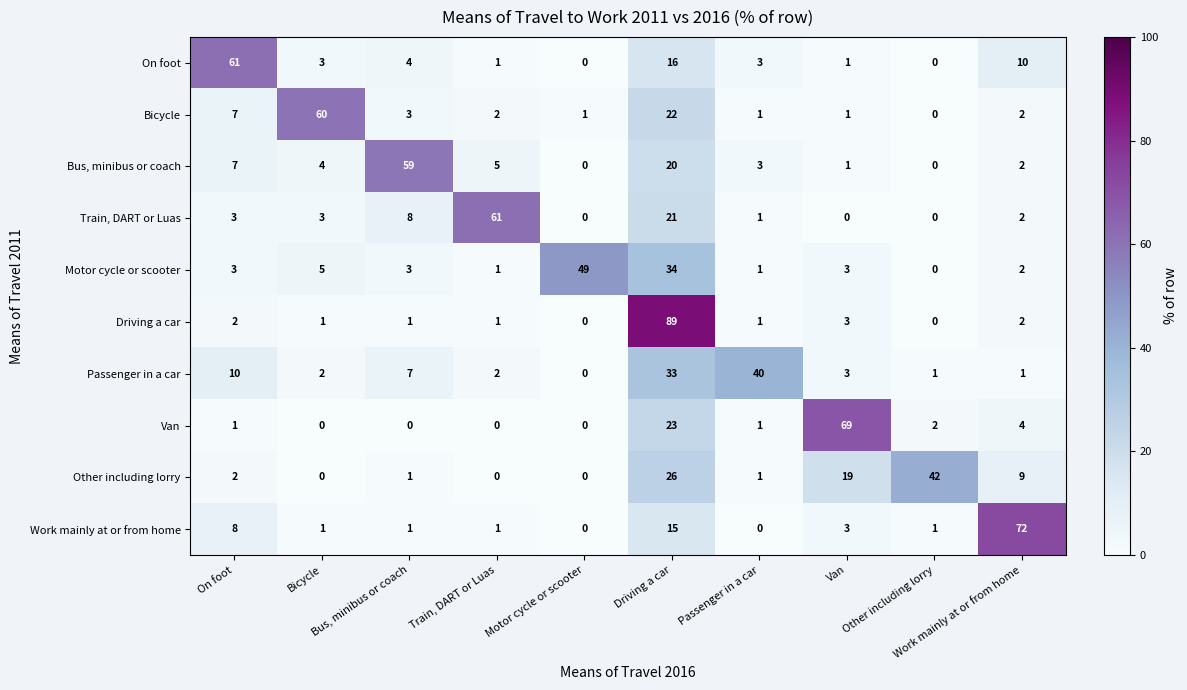

What is the maximum value shown in the chart?

89